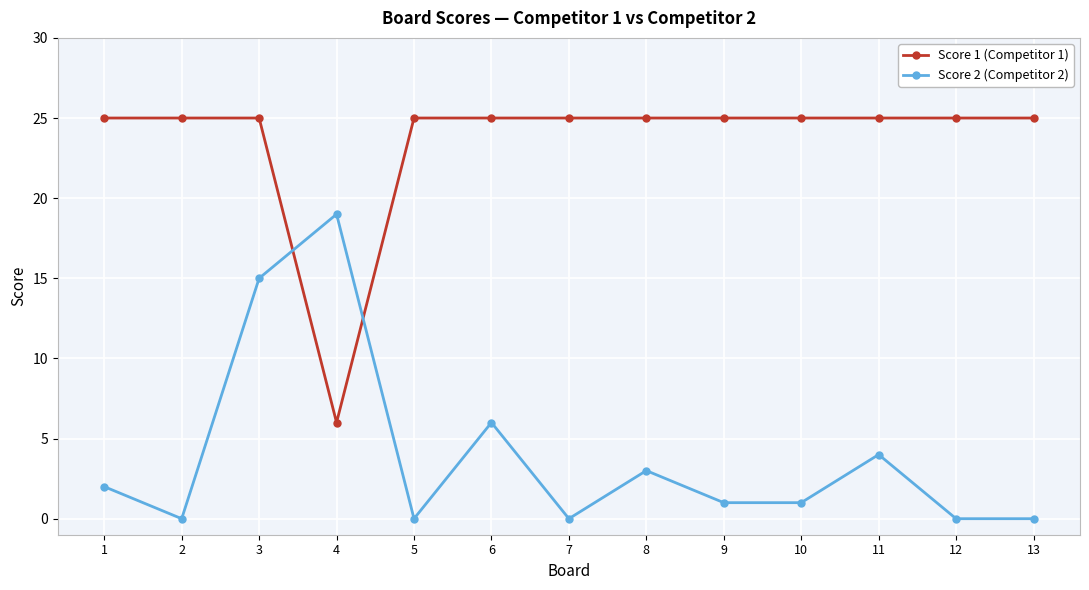

What is the difference between the Score 2 (Competitor 2) values at 6 and 11?

2